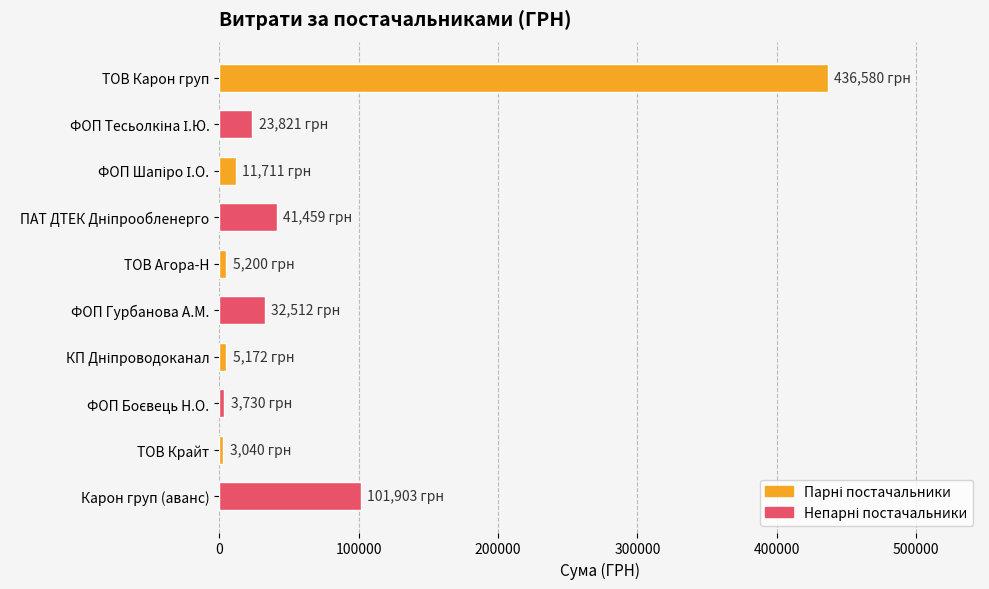

The chart shows a value of 32511.6 at ФОП Гурбанова А.М.. True or false?

True